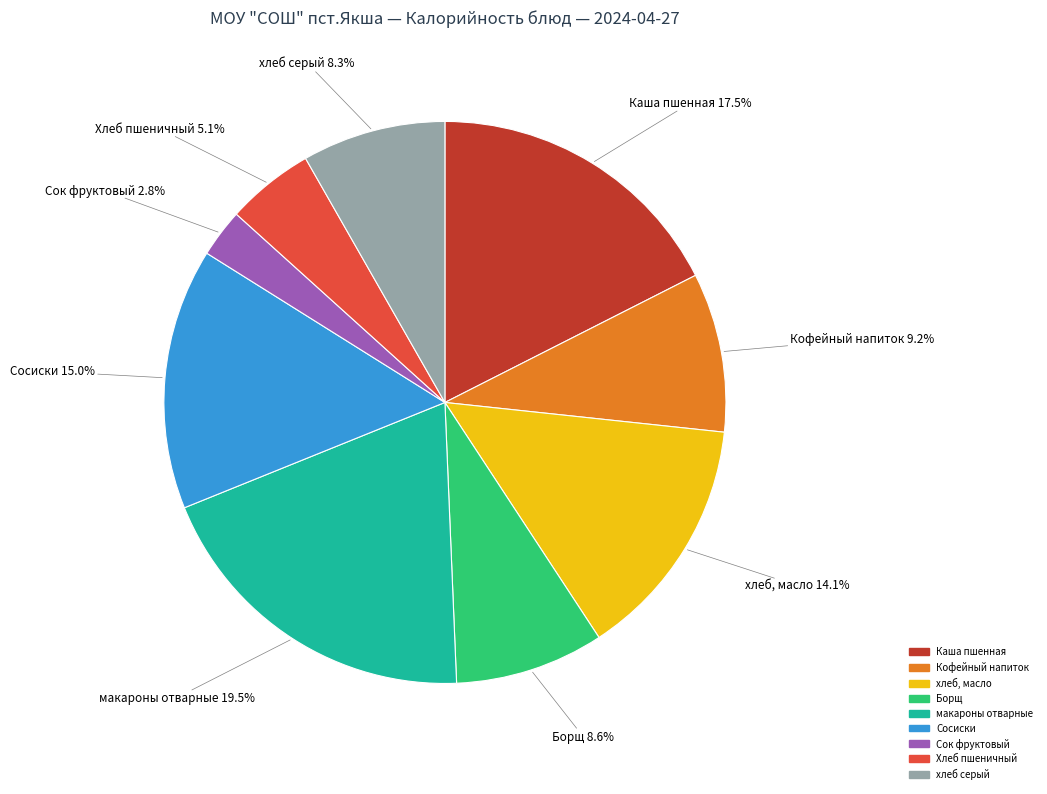

The хлеб, масло slice represents 14% of the pie. True or false?

True